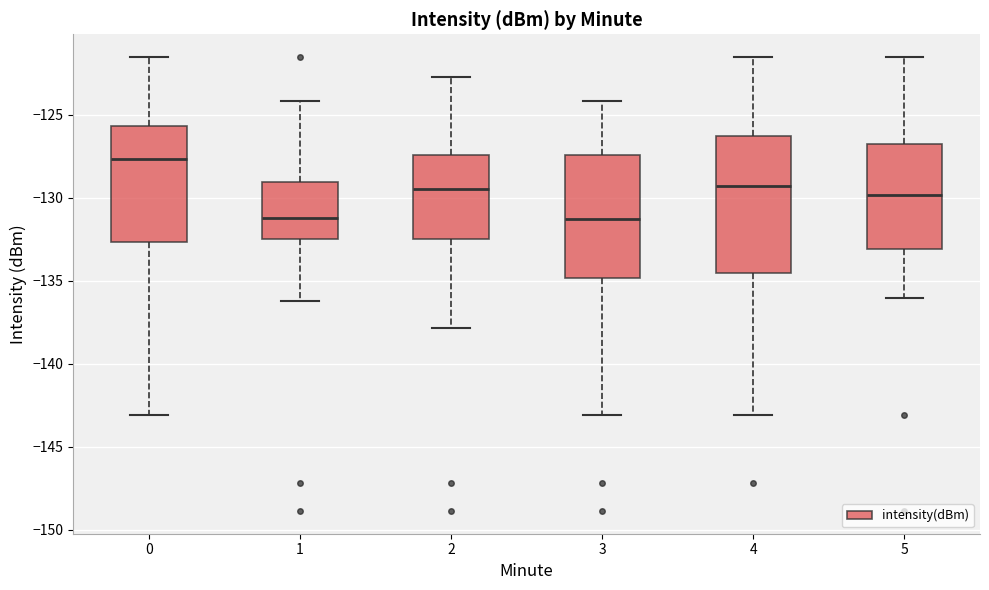

Reading left to right, transcribe this box plot: for each box, give where its median line is, the range the box spans, and where its two whiskers end, as read against the y-axis. The values are not printed on the chart, so give them approximately, as read against the axis.

0: median -127.5, box -132.5 to -125.5, whiskers -143.0 to -121.5
1: median -131.0, box -132.5 to -129.0, whiskers -136.0 to -124.0
2: median -129.5, box -132.5 to -127.5, whiskers -138.0 to -123.0
3: median -131.5, box -135.0 to -127.5, whiskers -143.0 to -124.0
4: median -129.5, box -134.5 to -126.5, whiskers -143.0 to -121.5
5: median -130.0, box -133.0 to -126.5, whiskers -136.0 to -121.5